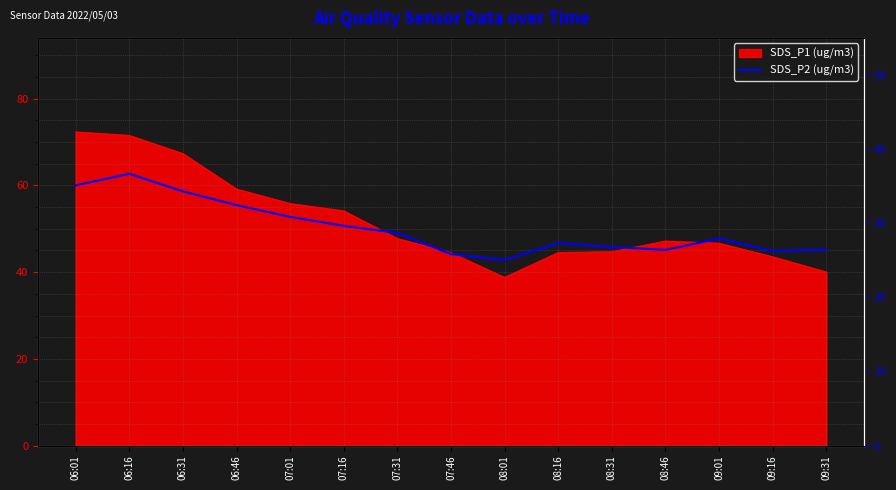

True or false: the data has more than 1 interior local peaks.

True